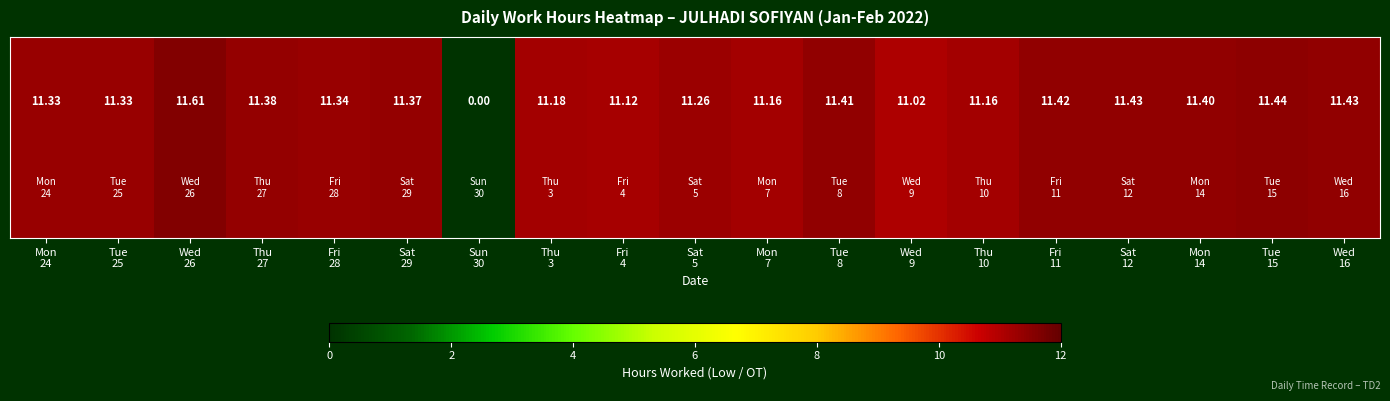

Rank the categories by value from highest to lowest.

Wed
26, Tue
15, Sat
12, Wed
16, Fri
11, Tue
8, Mon
14, Thu
27, Sat
29, Fri
28, Mon
24, Tue
25, Sat
5, Thu
3, Mon
7, Thu
10, Fri
4, Wed
9, Sun
30